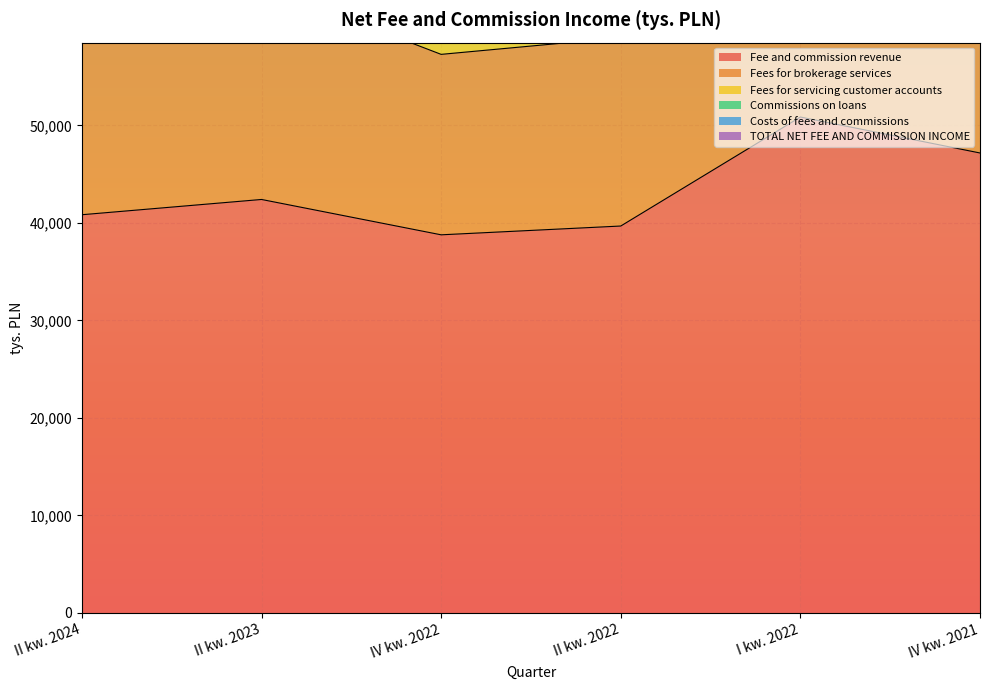

True or false: TOTAL NET FEE AND COMMISSION INCOME and Fee and commission revenue intersect in this chart.

False